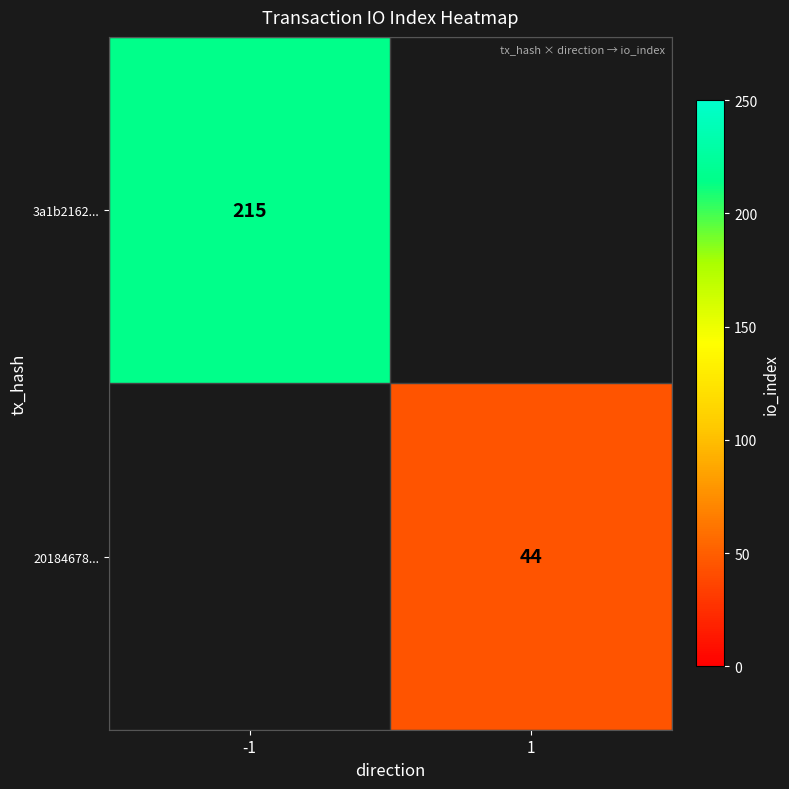

Is it true that 3a1b2162... equals 215 at -1?

True